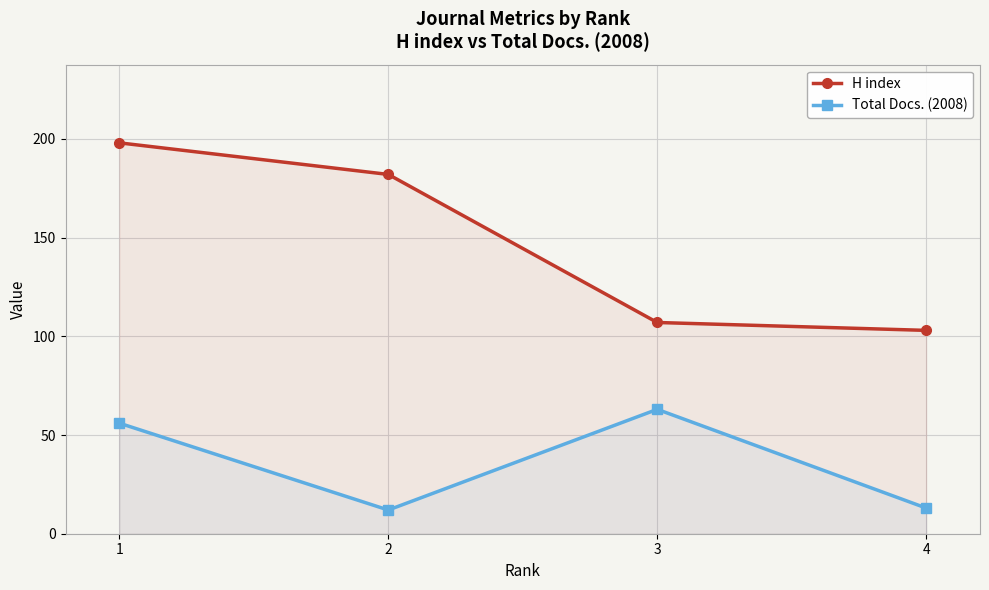

What is the difference between the maximum and second lowest values in the Total Docs. (2008) series?

50